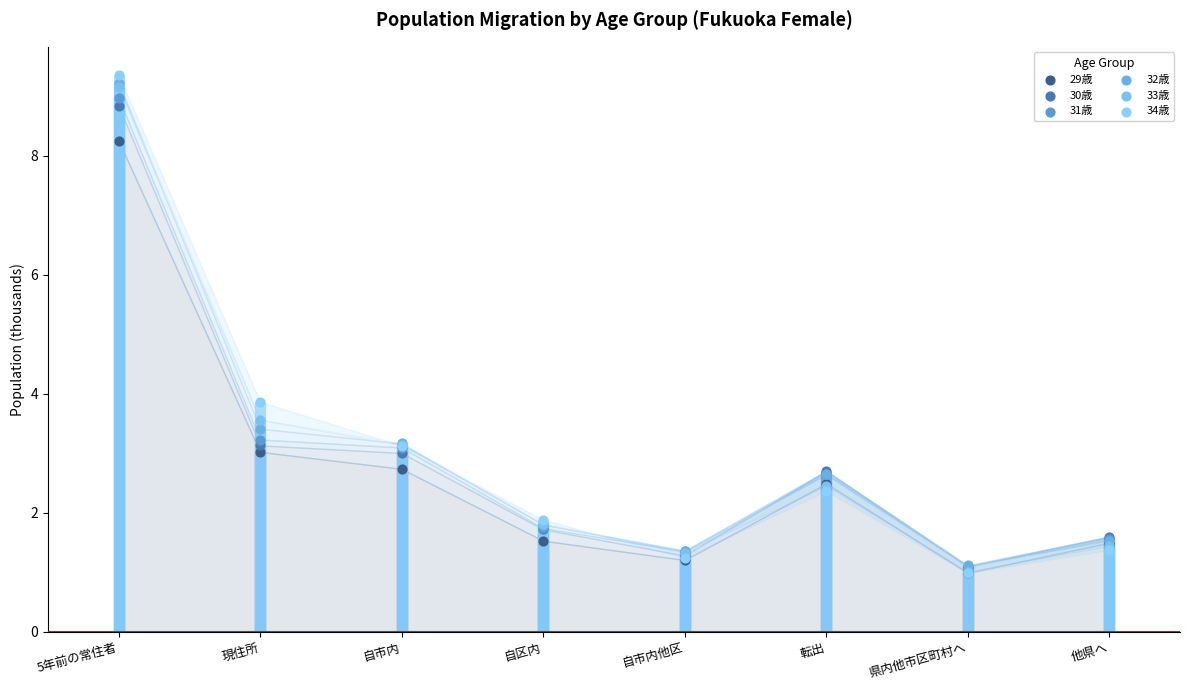

Which series contains the highest Y value?

34歳